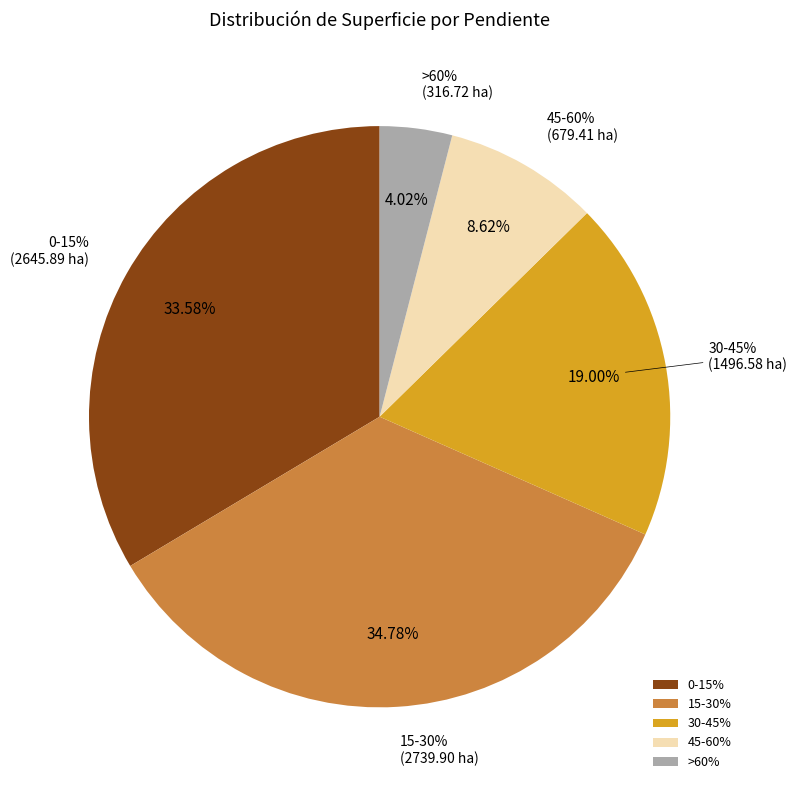

To the nearest percent, what percentage of the pie is 0-15%?

34%